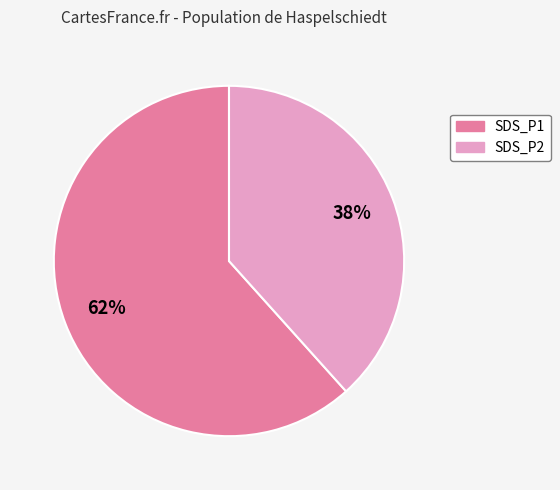

Count the number of slices in the pie.

2